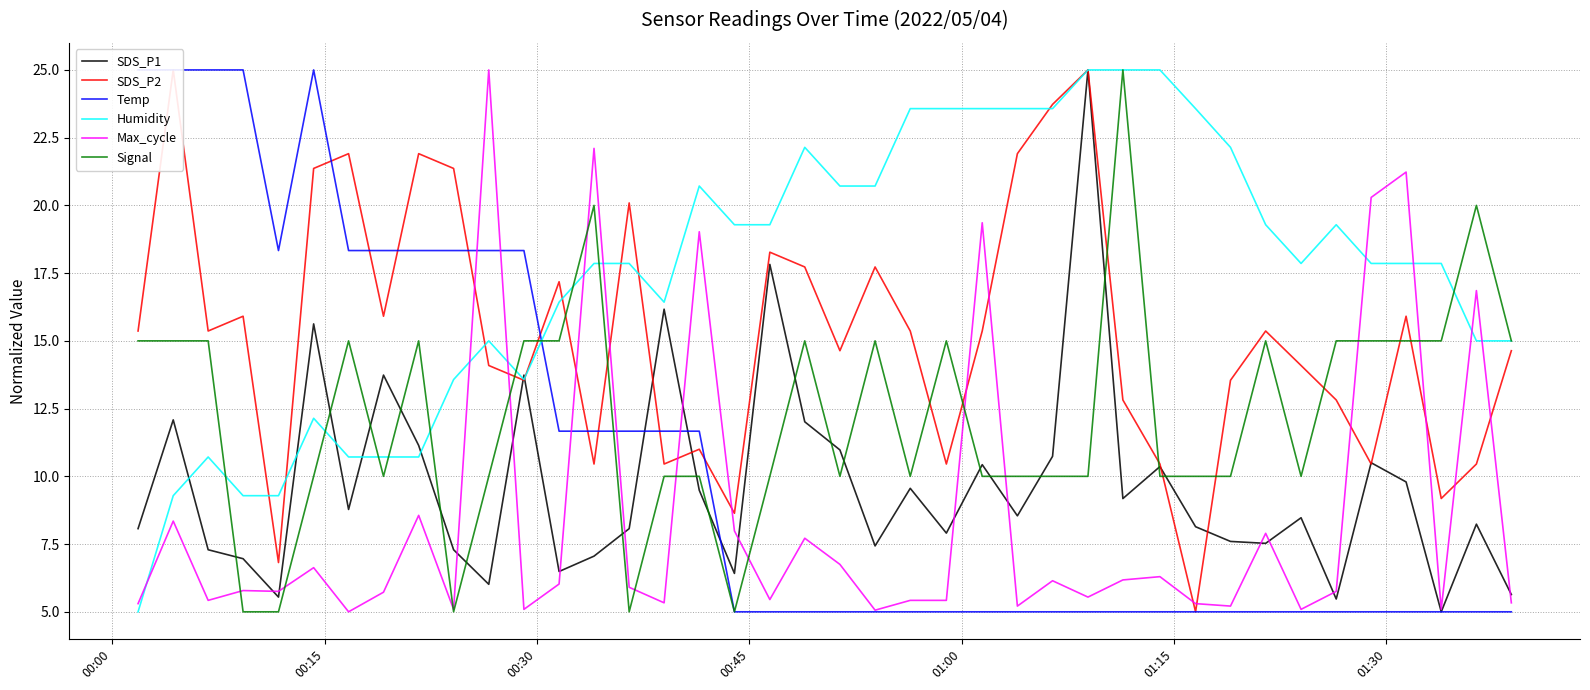

What is the lowest value of the SDS_P1 series?

5.0